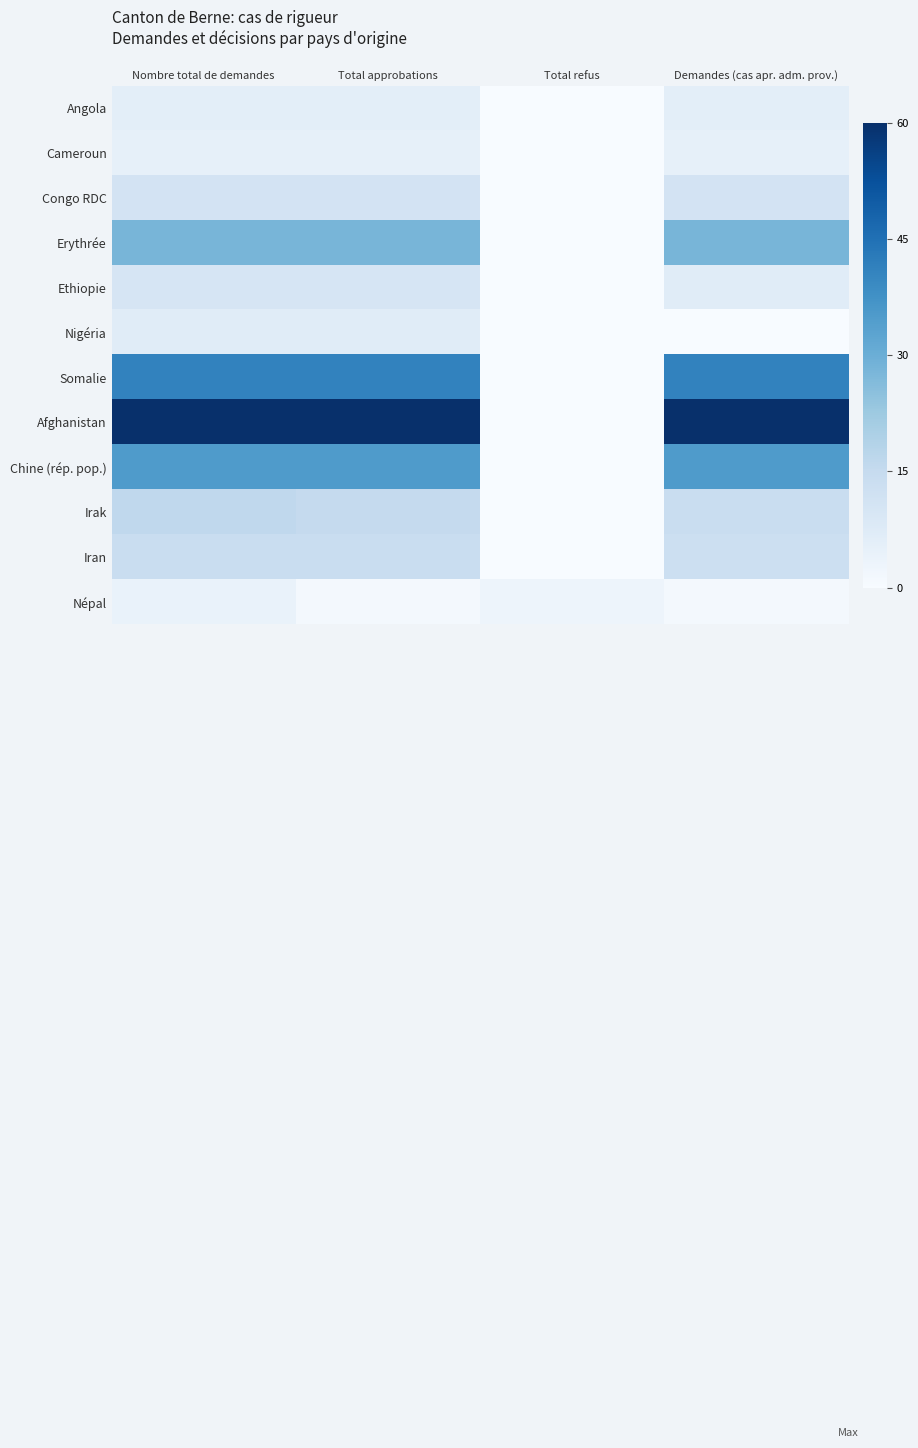

Which series has the largest range (max minus min)?

Afghanistan